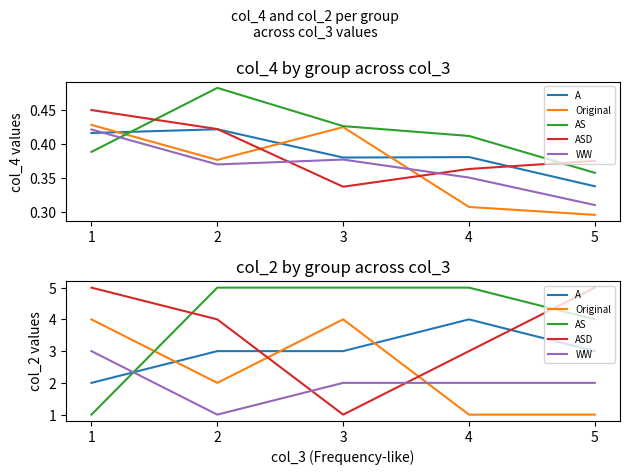

Where do Original and AS first cross each other?

1 and 2